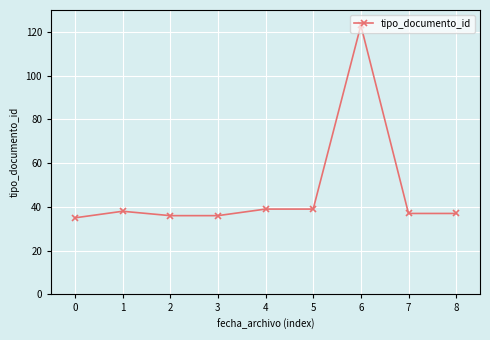

How many lines are shown in the chart?

1